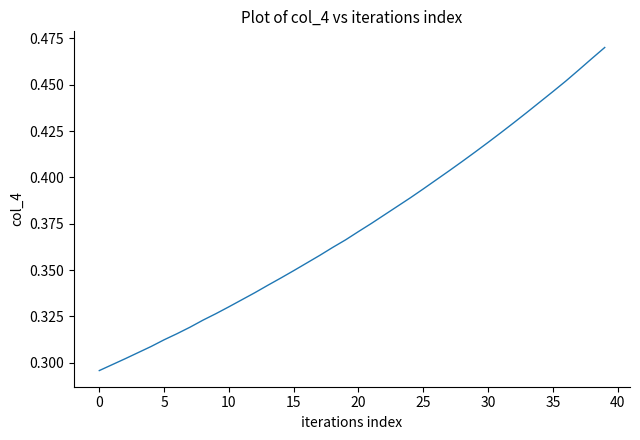

What is the difference between the second highest and minimum values?

0.2